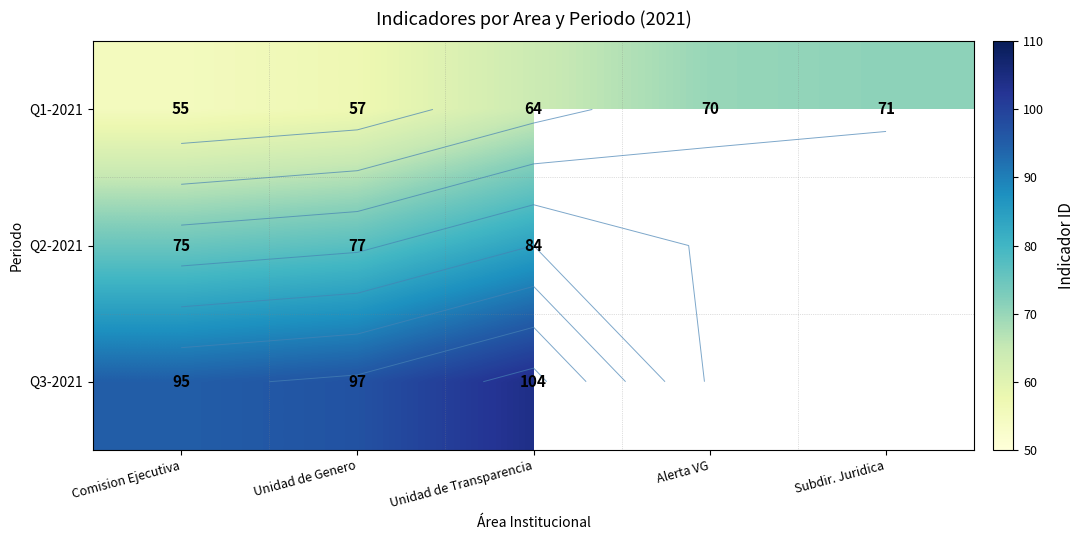

Between Alerta VG and Subdir. Juridica, which series saw the biggest shift?

Q1-2021